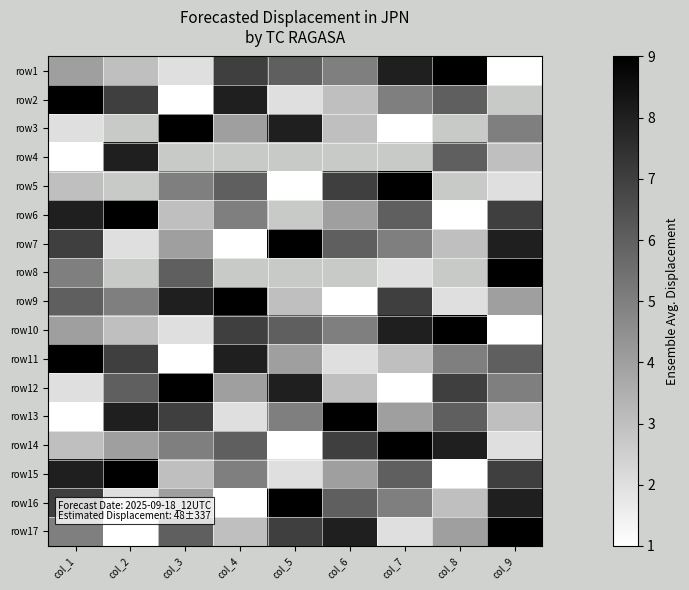

How many distinct data groups are displayed?

17